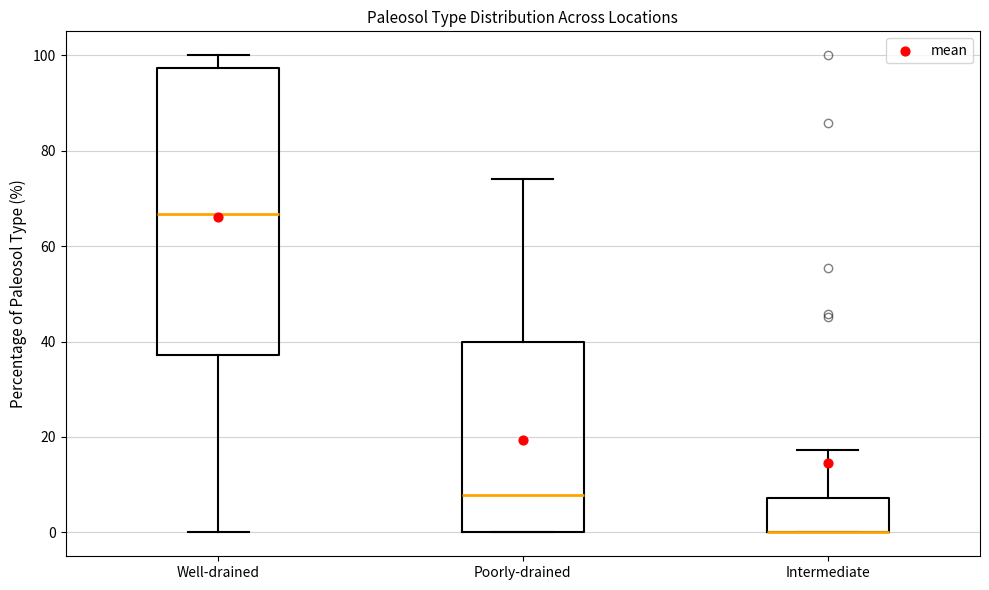

Where does the upper whisker of the box for Intermediate end on the y-axis? The values are not printed on the chart, so give them approximately, as read against the axis.

18